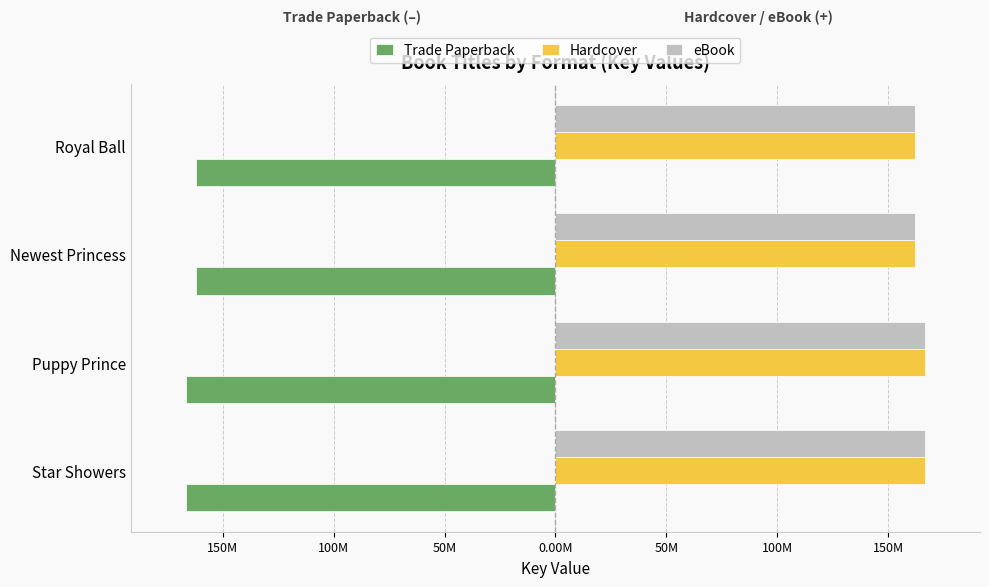

What are all the series names shown in the legend?

Trade Paperback, Hardcover, eBook